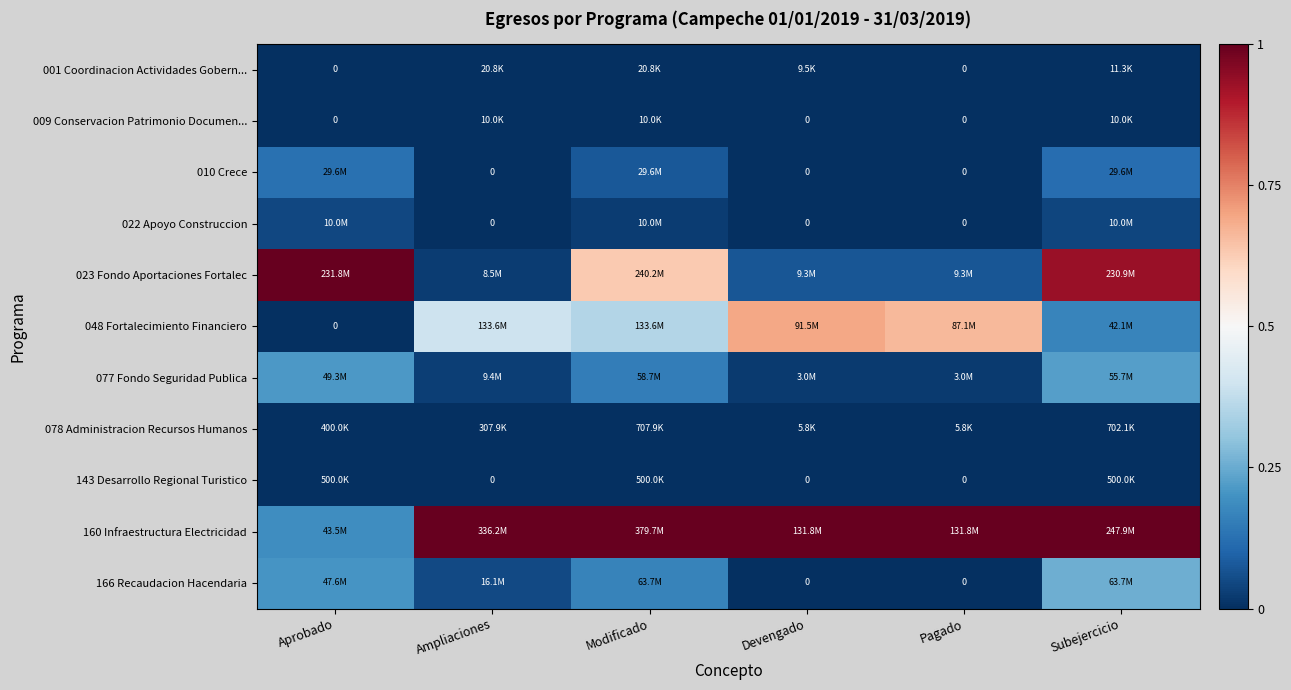

List the series in order of their peak value, lowest first.

009 Conservacion Patrimonio Documen..., 001 Coordinacion Actividades Gobern..., 143 Desarrollo Regional Turistico, 078 Administracion Recursos Humanos, 022 Apoyo Construccion, 010 Crece, 077 Fondo Seguridad Publica, 166 Recaudacion Hacendaria, 048 Fortalecimiento Financiero, 023 Fondo Aportaciones Fortalec, 160 Infraestructura Electricidad